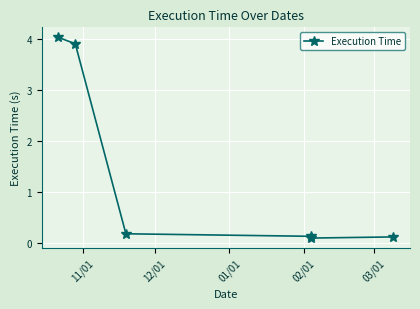

What is the smallest value displayed?

0.1